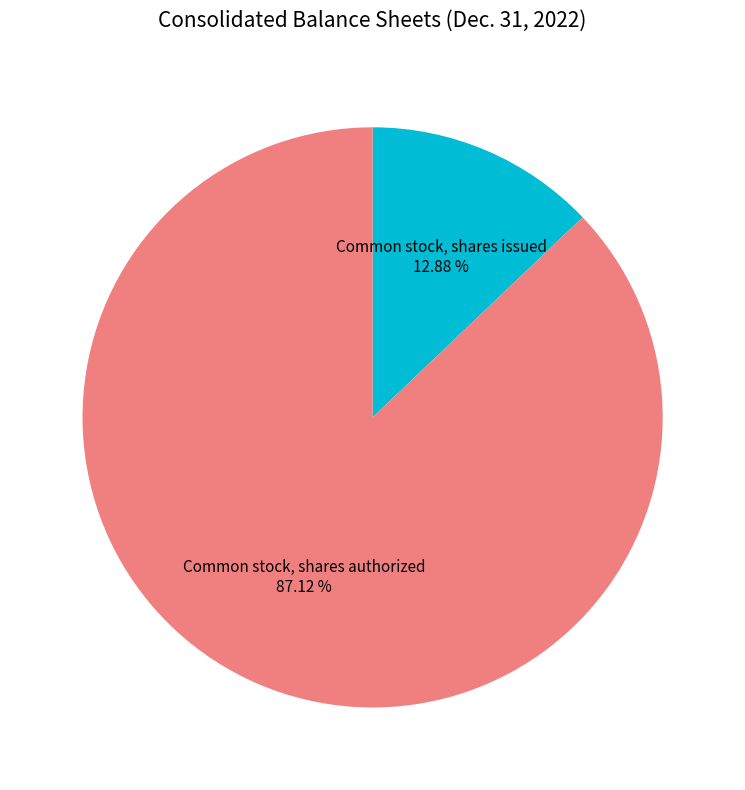

How many slices are in this pie chart?

2